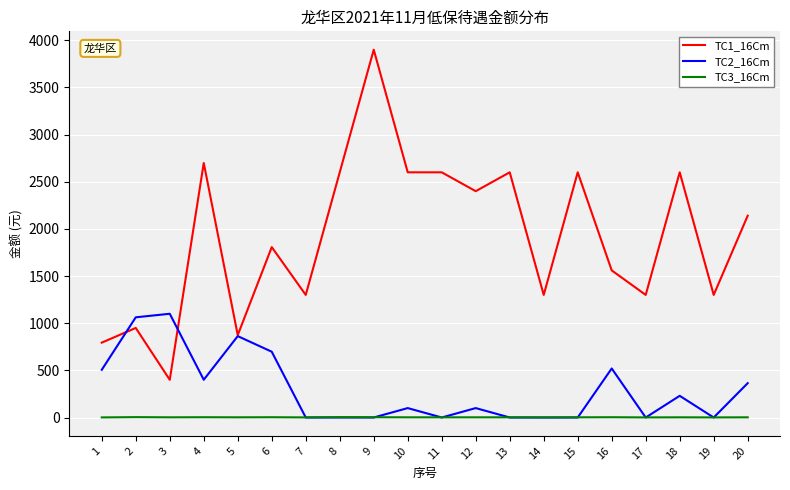

Is the value of TC3_16Cm at 19 greater than the value of TC2_16Cm at 20?

No